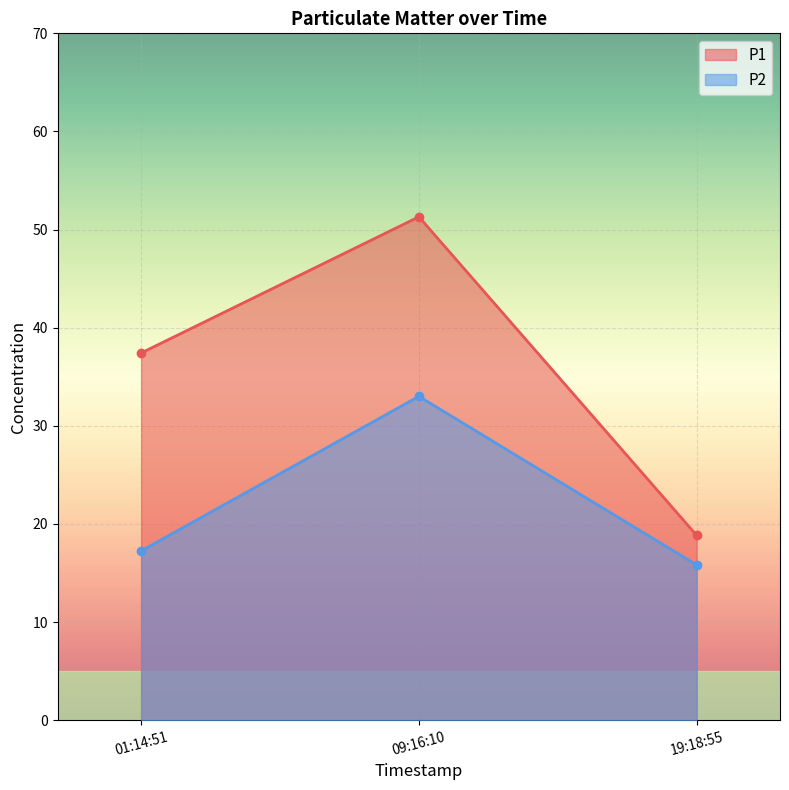

What is the label of the 2nd point from the right?

09:16:10